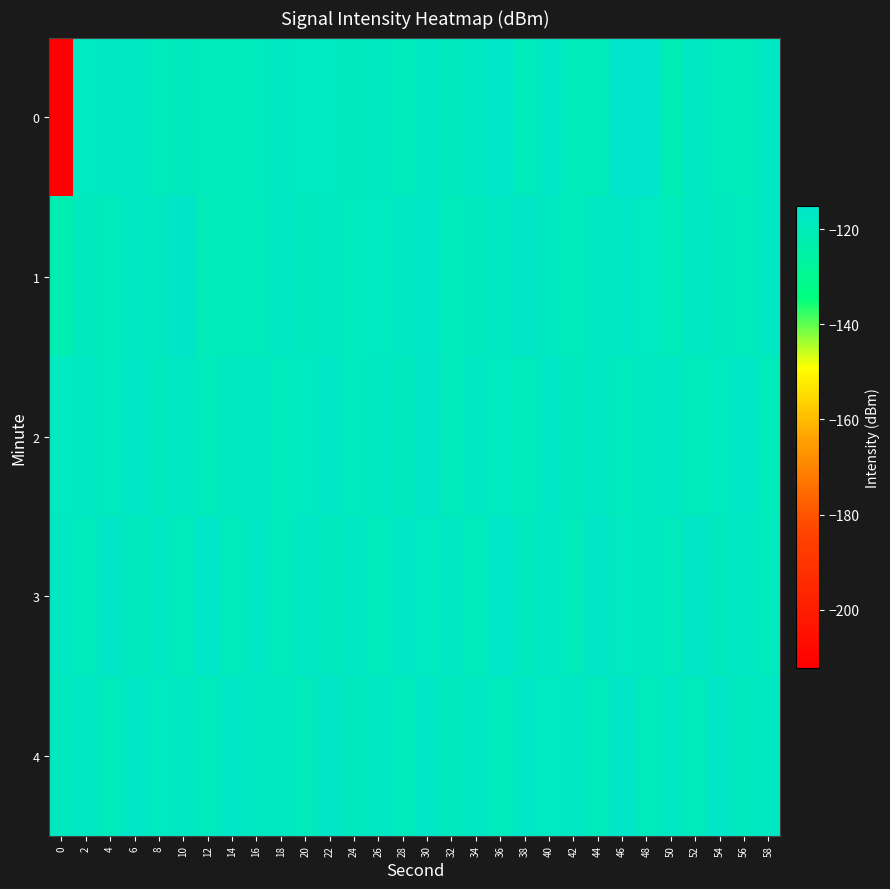

Between 20 and 48, which is larger?

48